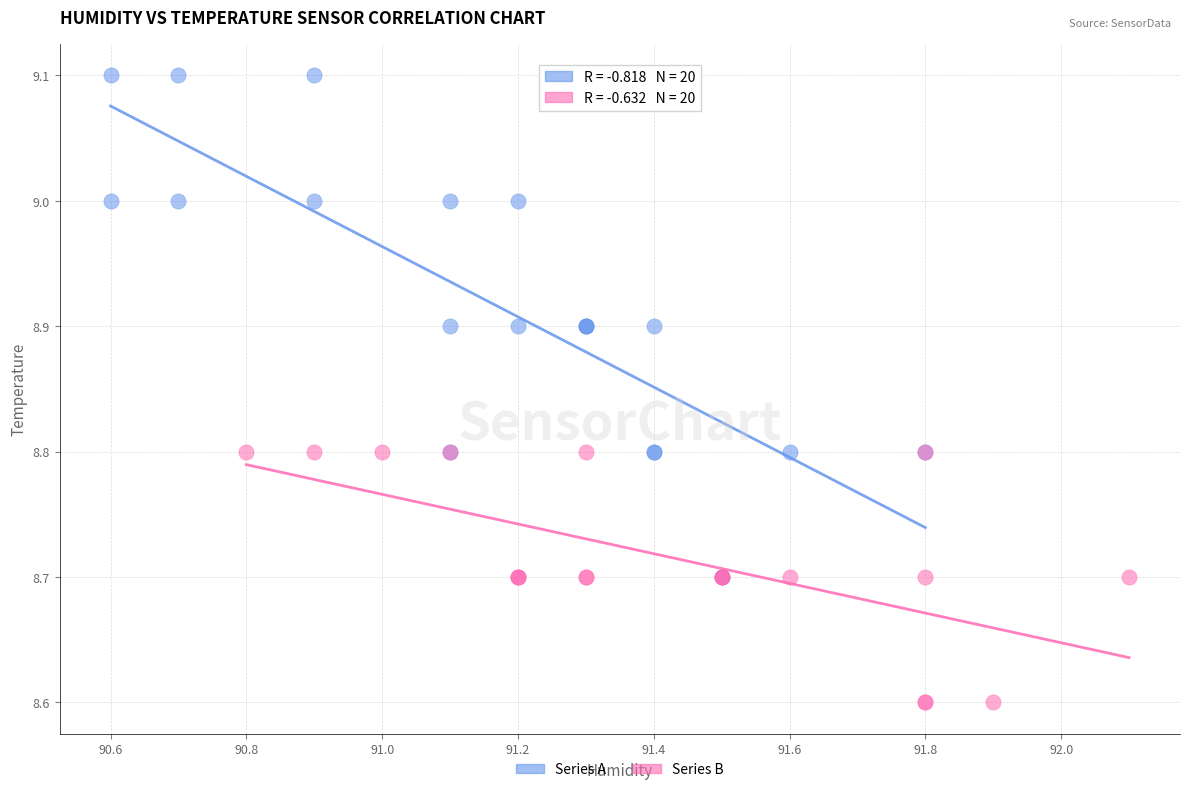

Which series has the largest Y range (max minus min)?

Series A